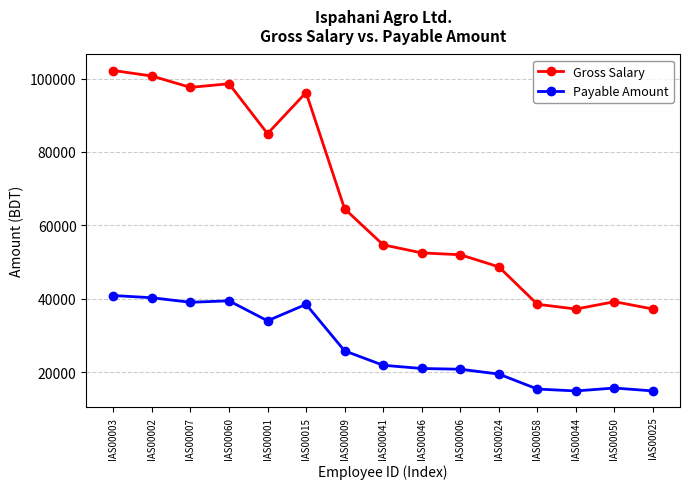

True or false: Payable Amount and Gross Salary intersect in this chart.

False